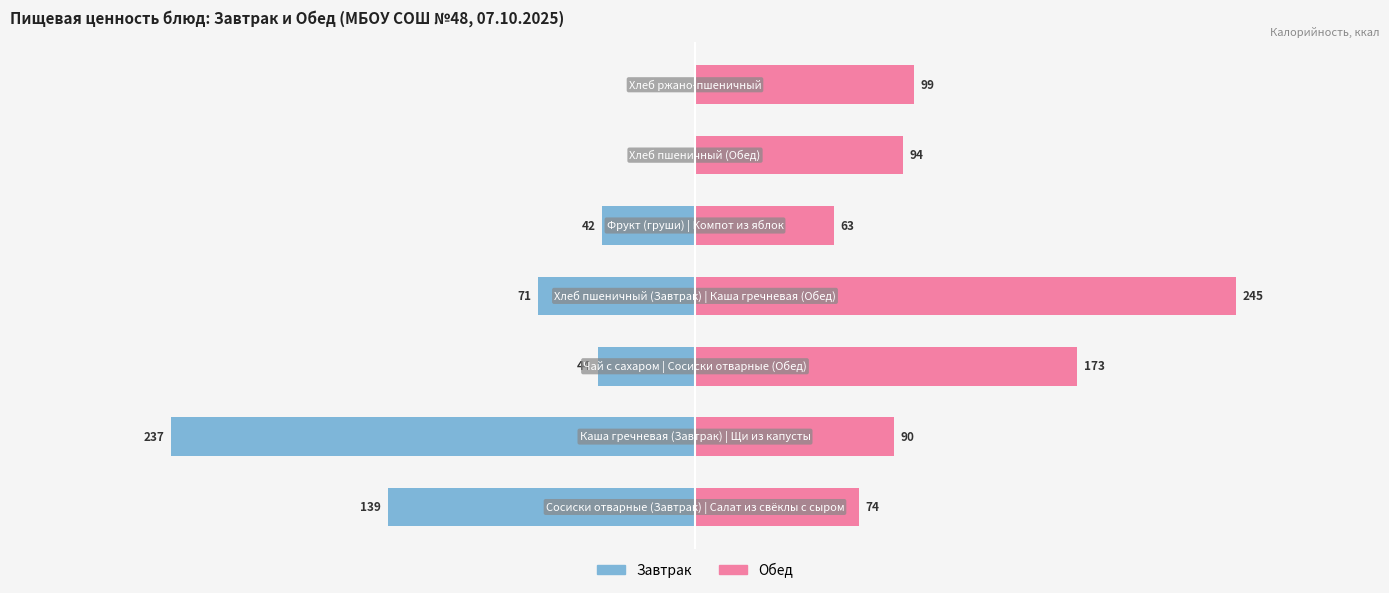

What is the total value across all series at 0?

-65